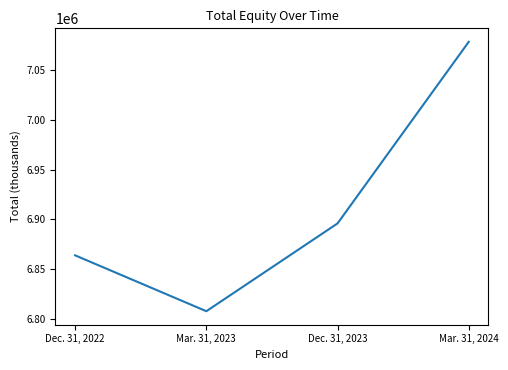

What is the sum of the values at Dec. 31, 2023 and Mar. 31, 2024?

13974000